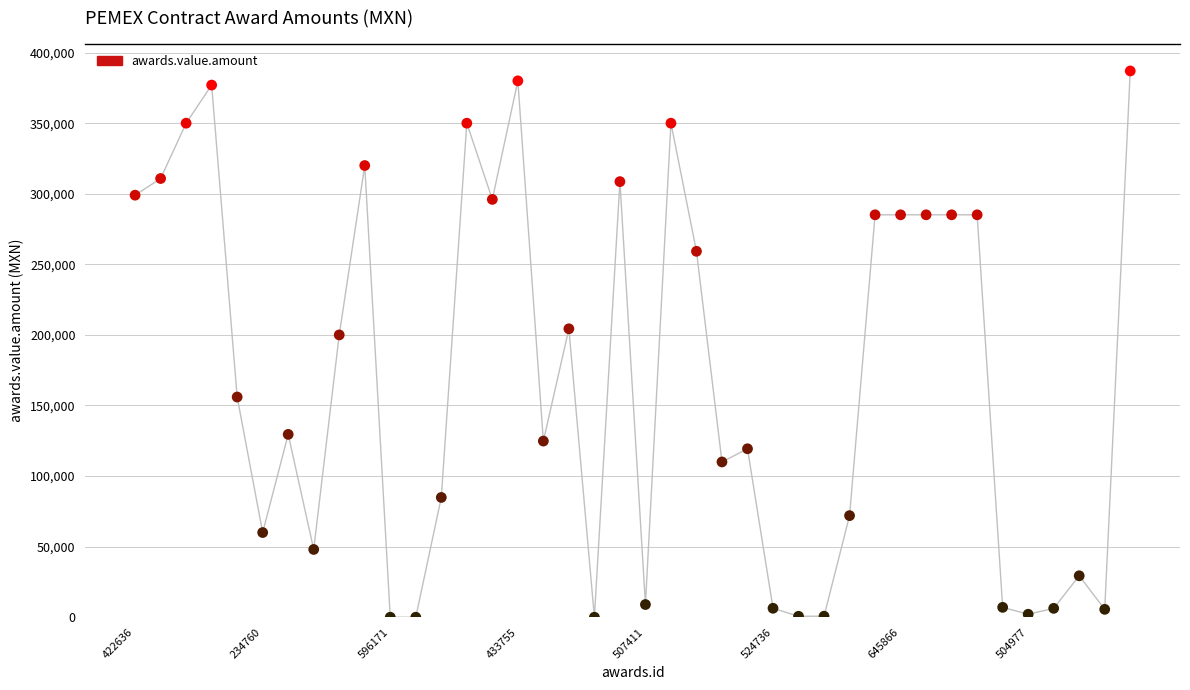

Between 505052 and 368651, which is larger?

368651